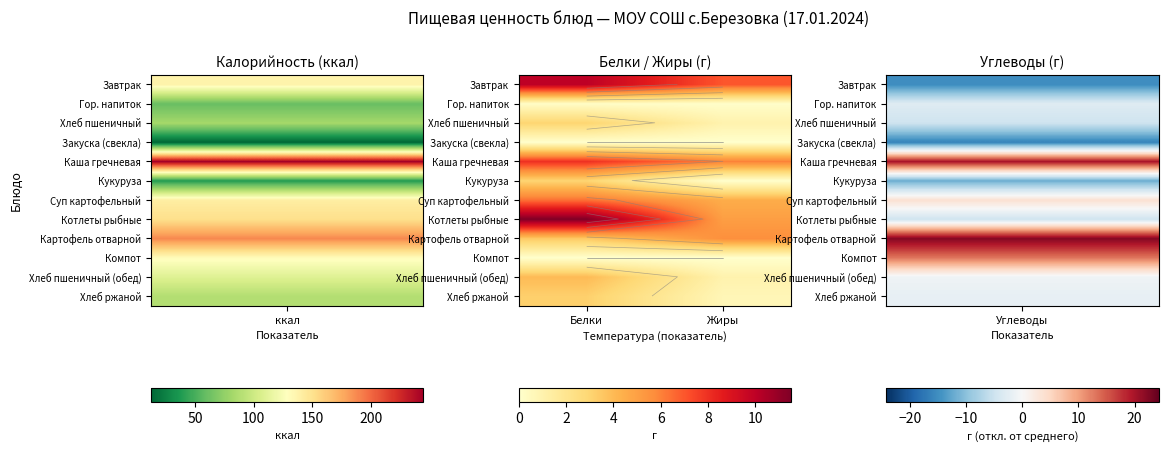

At Белки, list the series in order from smallest to largest.

Закуска (свекла), Компот, Гор. напиток, Хлеб пшеничный, Кукуруза, Хлеб ржаной, Картофель отварной, Хлеб пшеничный (обед), Суп картофельный, Каша гречневая, Завтрак, Котлеты рыбные